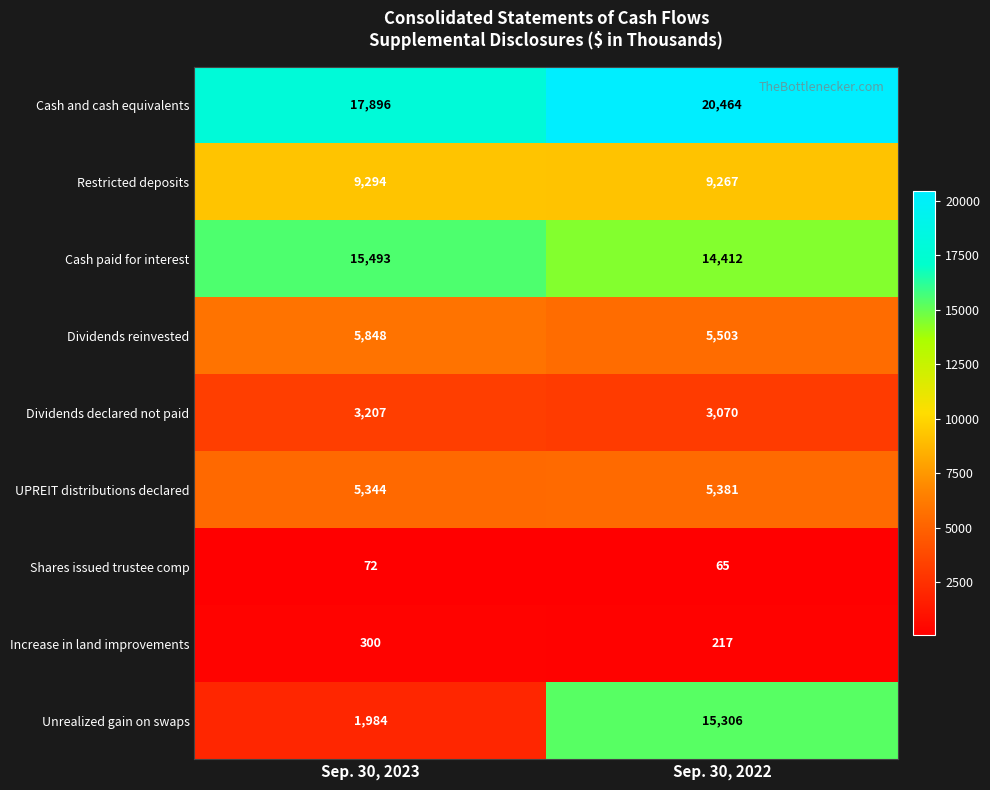

Where is Cash paid for interest nearest to the value 14952?

Sep. 30, 2022